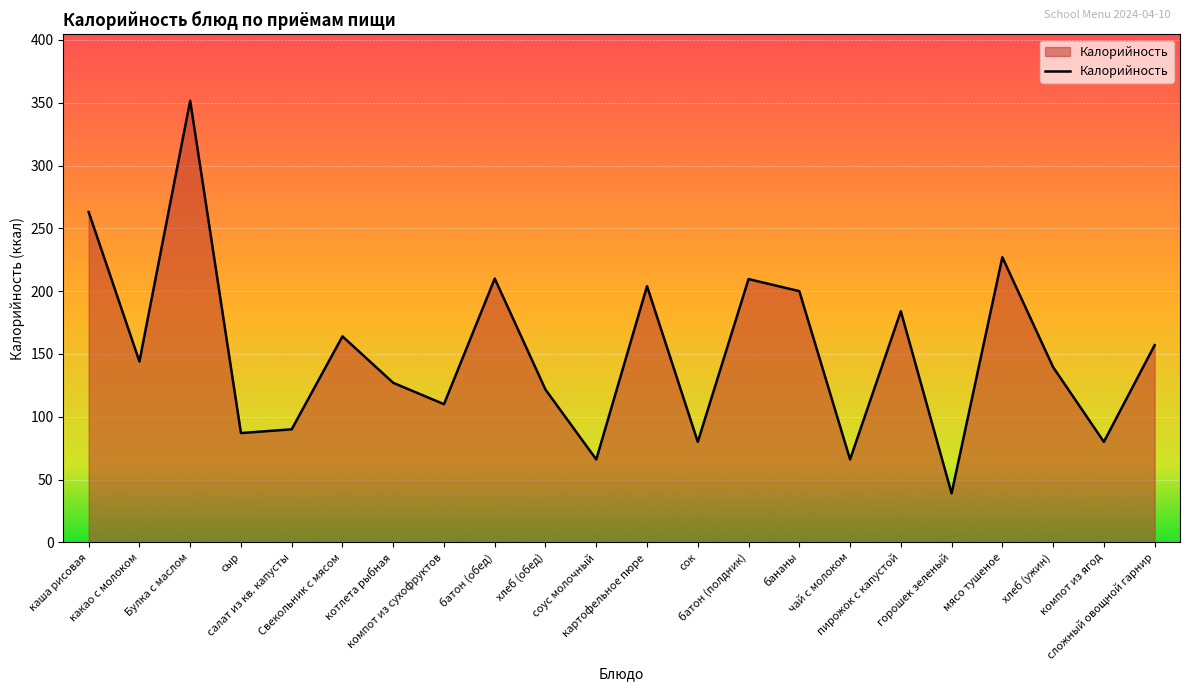

What is the difference between the maximum and minimum values?

312.6